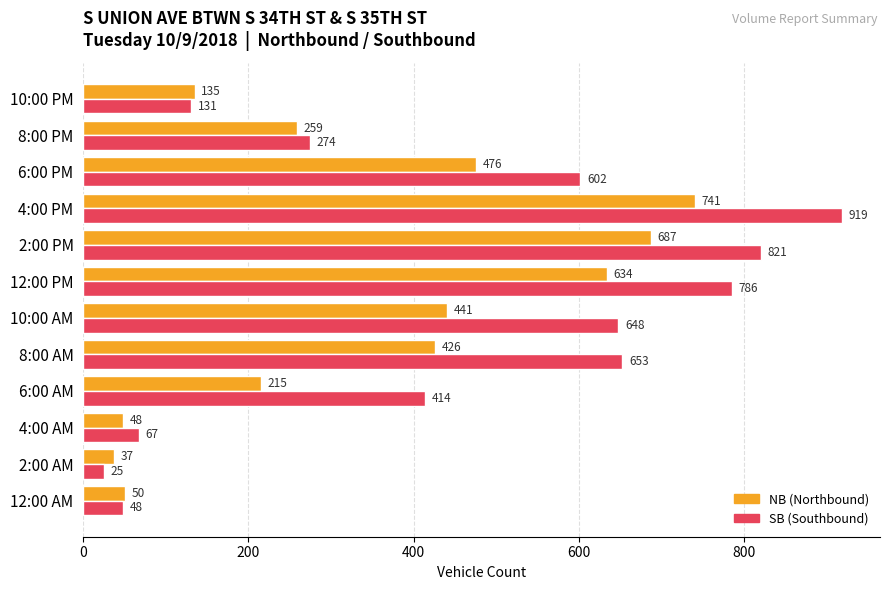

What are all the series names shown in the legend?

NB (Northbound), SB (Southbound)